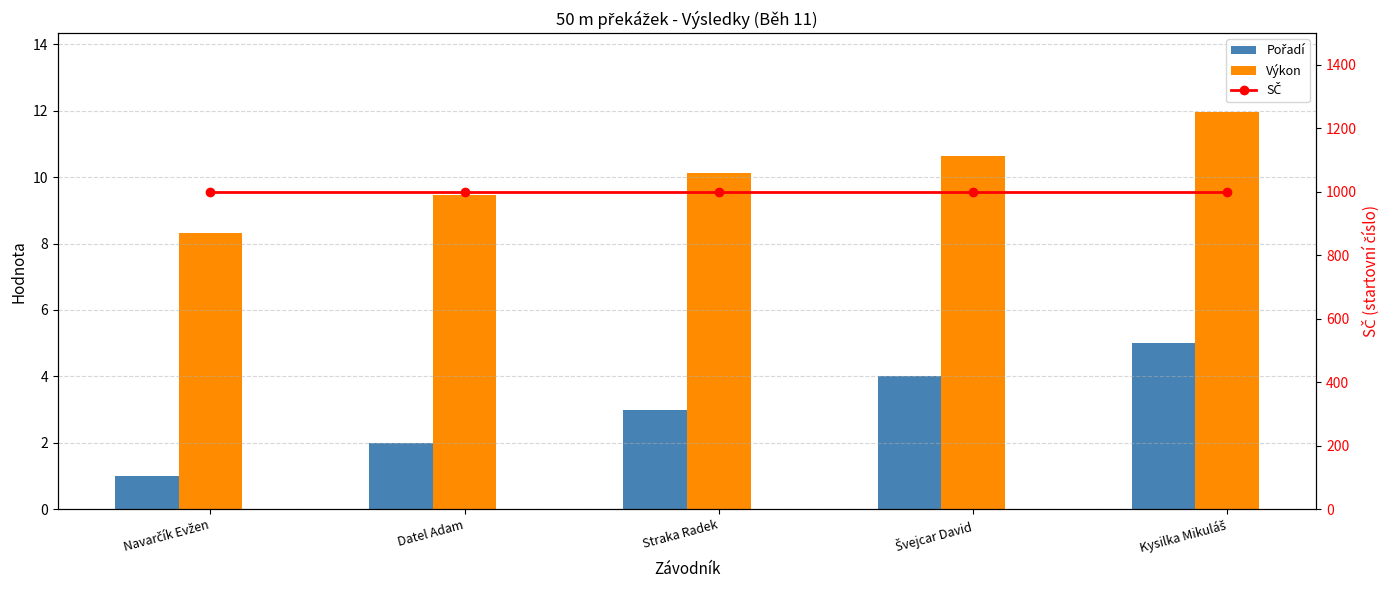

What is the maximum value shown in the chart?

1000.0